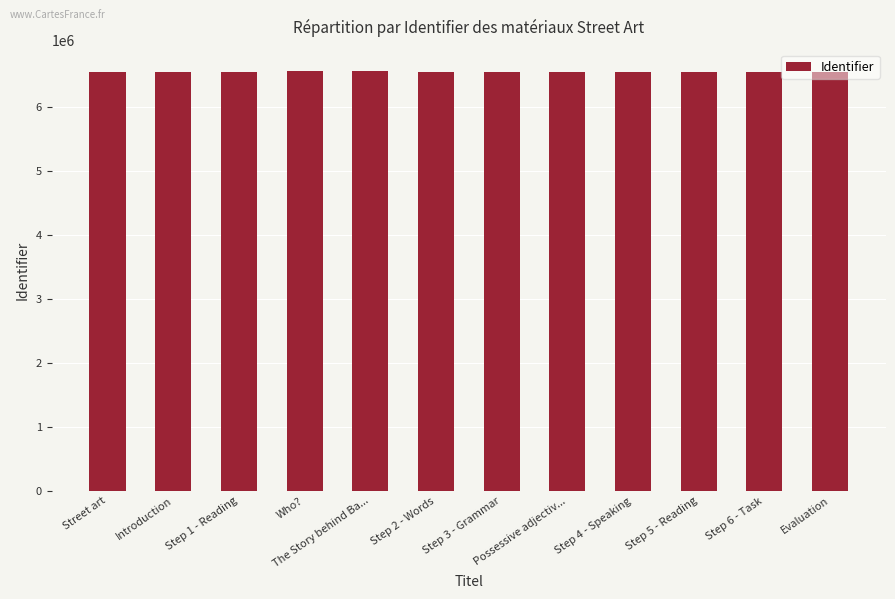

Are the bars horizontal?

No